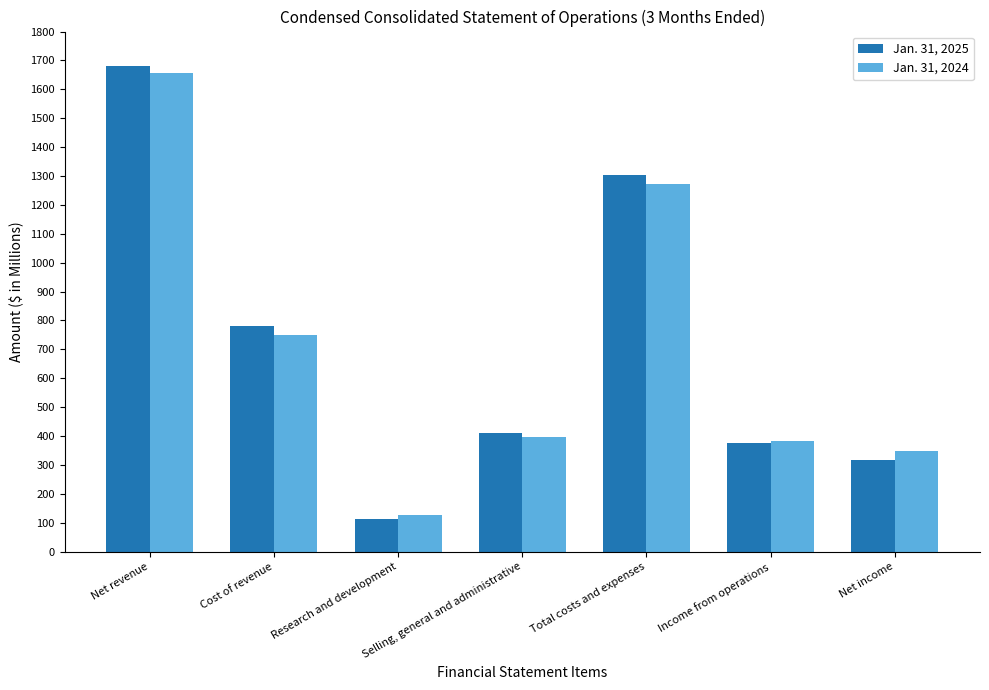

Does the chart contain stacked bars?

No